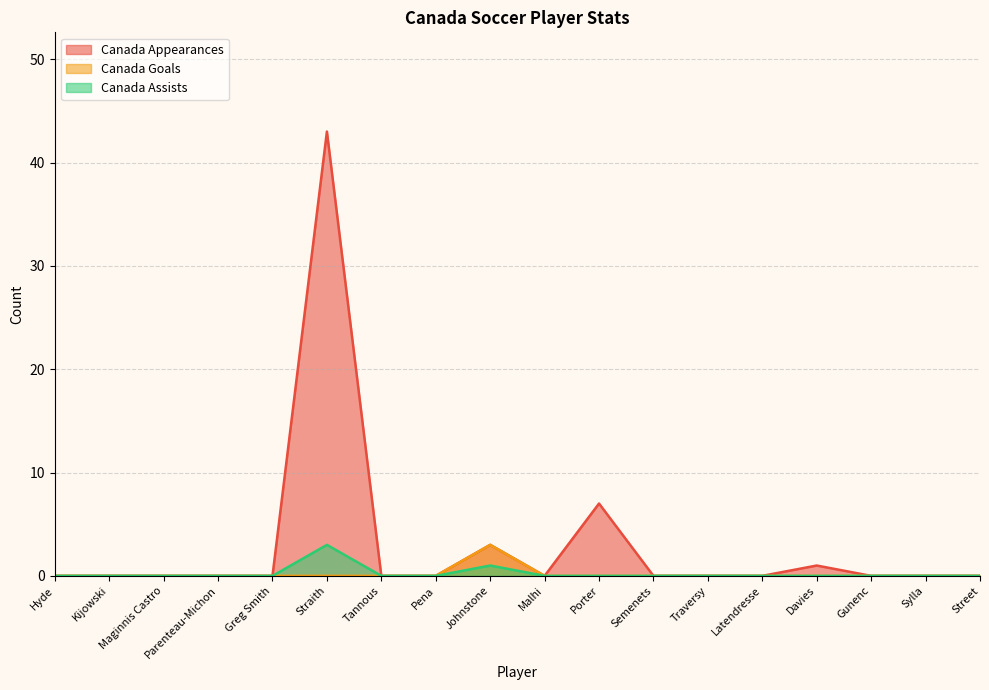

Is the value of Canada Assists at Maginnis Castro greater than the value of Canada Appearances at Pena?

No